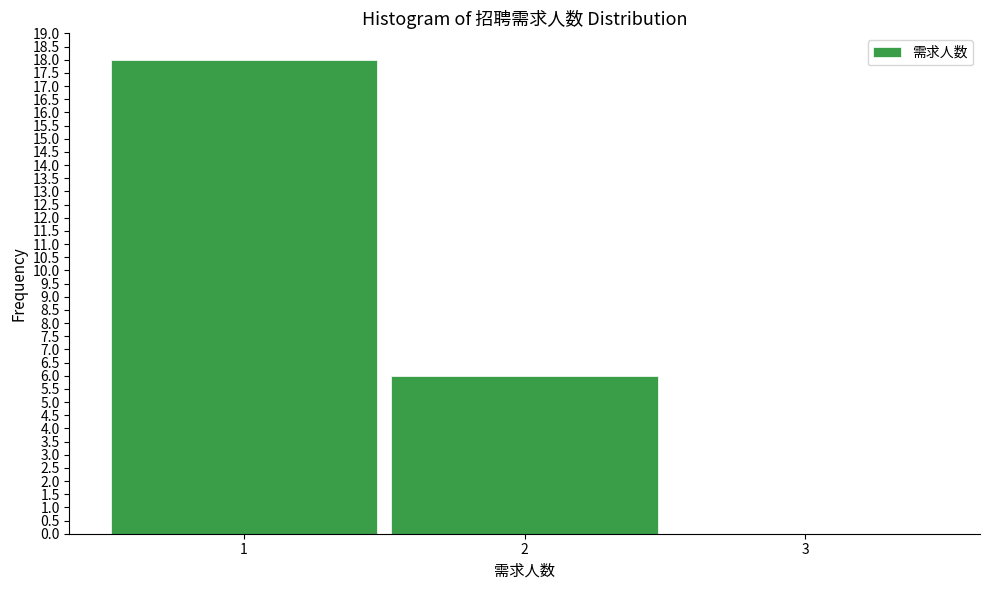

Which range on the x-axis has the tallest bar?

0.5 to 1.5